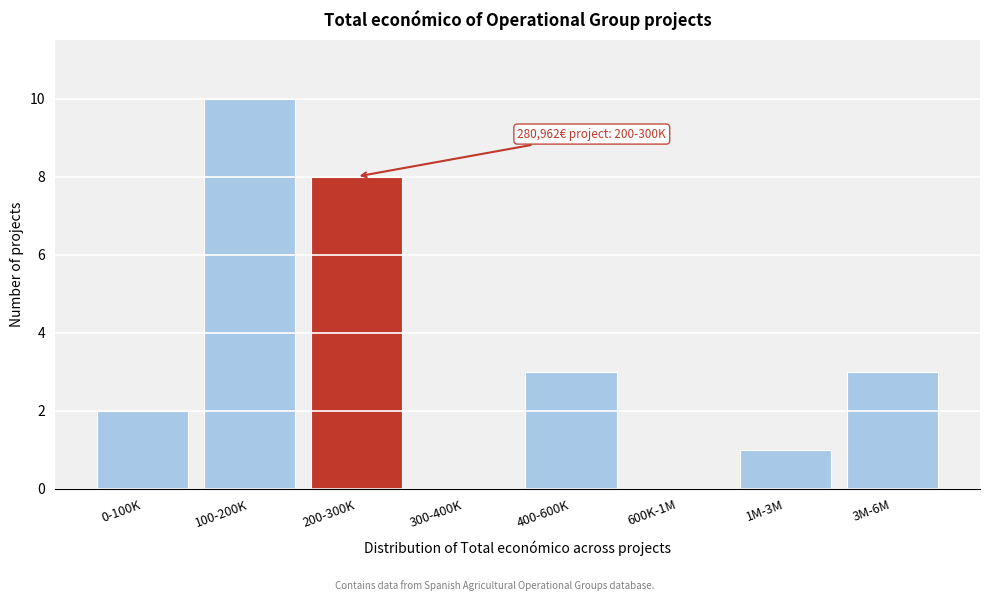

Reading left to right, what are all the values shown in this chart?

0-100K=2	100-200K=10	200-300K=8	300-400K=0	400-600K=3	600K-1M=0	1M-3M=1	3M-6M=3